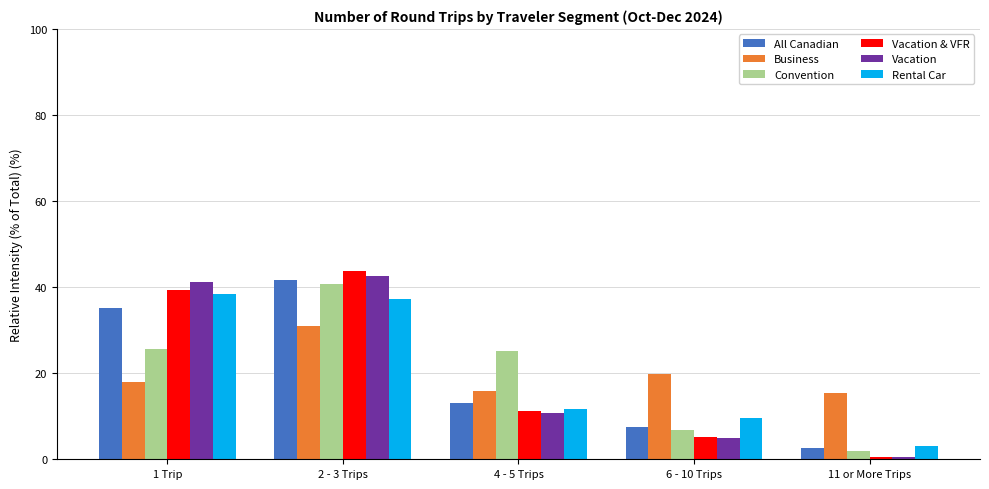

Reading right to left, transcribe all the data shown in this chart.

All Canadian: 11 or More Trips=2.6	6 - 10 Trips=7.4	4 - 5 Trips=13.1	2 - 3 Trips=41.6	1 Trip=35.2
Business: 11 or More Trips=15.4	6 - 10 Trips=19.9	4 - 5 Trips=15.8	2 - 3 Trips=30.9	1 Trip=18.0
Convention: 11 or More Trips=1.9	6 - 10 Trips=6.7	4 - 5 Trips=25.1	2 - 3 Trips=40.7	1 Trip=25.6
Vacation & VFR: 11 or More Trips=0.5	6 - 10 Trips=5.1	4 - 5 Trips=11.3	2 - 3 Trips=43.7	1 Trip=39.4
Vacation: 11 or More Trips=0.5	6 - 10 Trips=5.0	4 - 5 Trips=10.8	2 - 3 Trips=42.5	1 Trip=41.1
Rental Car: 11 or More Trips=3.0	6 - 10 Trips=9.7	4 - 5 Trips=11.6	2 - 3 Trips=37.2	1 Trip=38.5